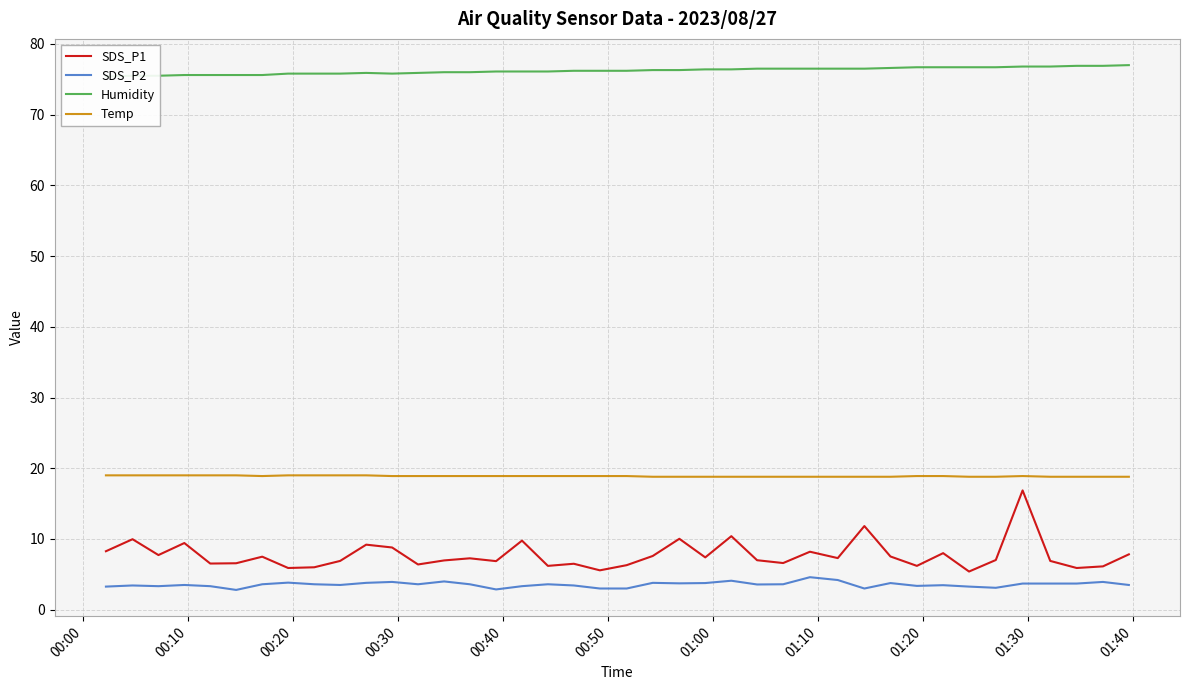

In SDS_P1, how many points are higher than both neighbors (excluding endpoints)?

13